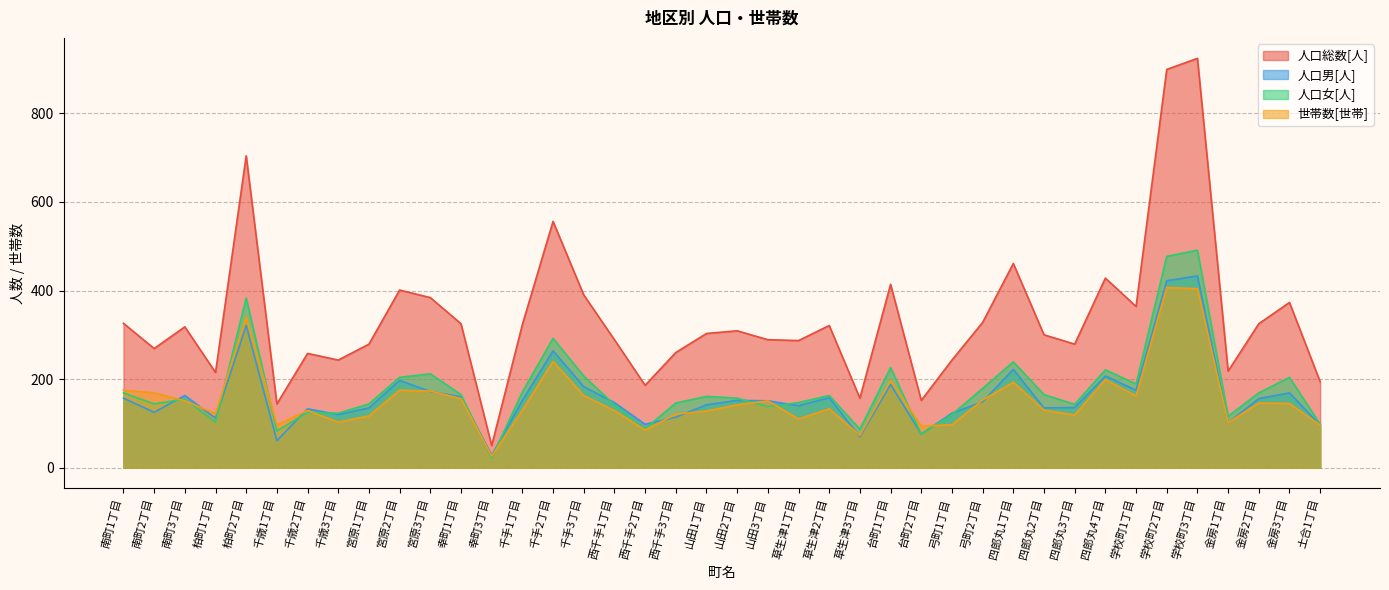

What is the difference between the 人口総数[人] values at 西千手1丁目 and 金房2丁目?

36